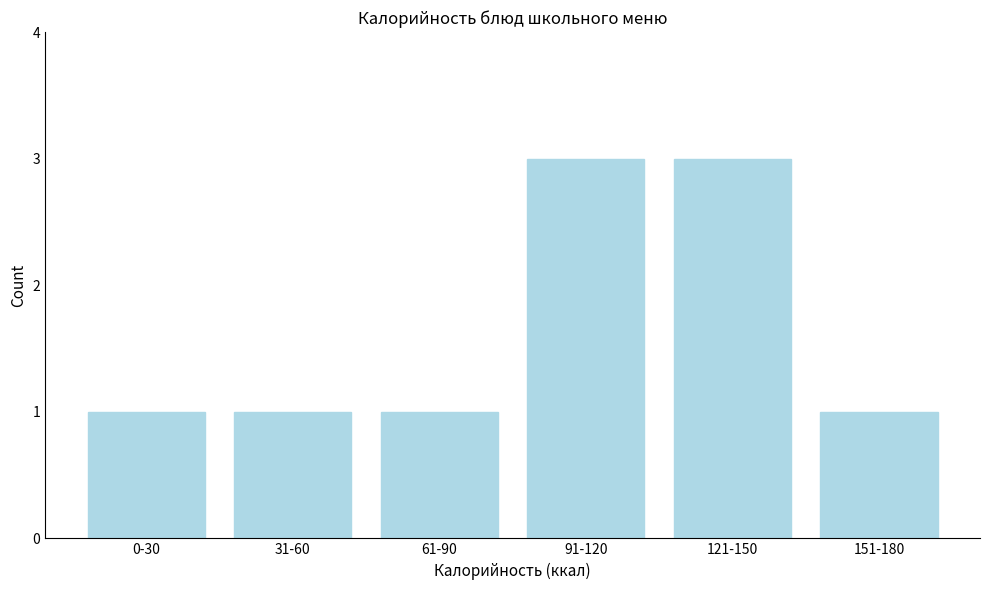

Reading right to left, what are all the values shown in this chart?

1	3	3	1	1	1